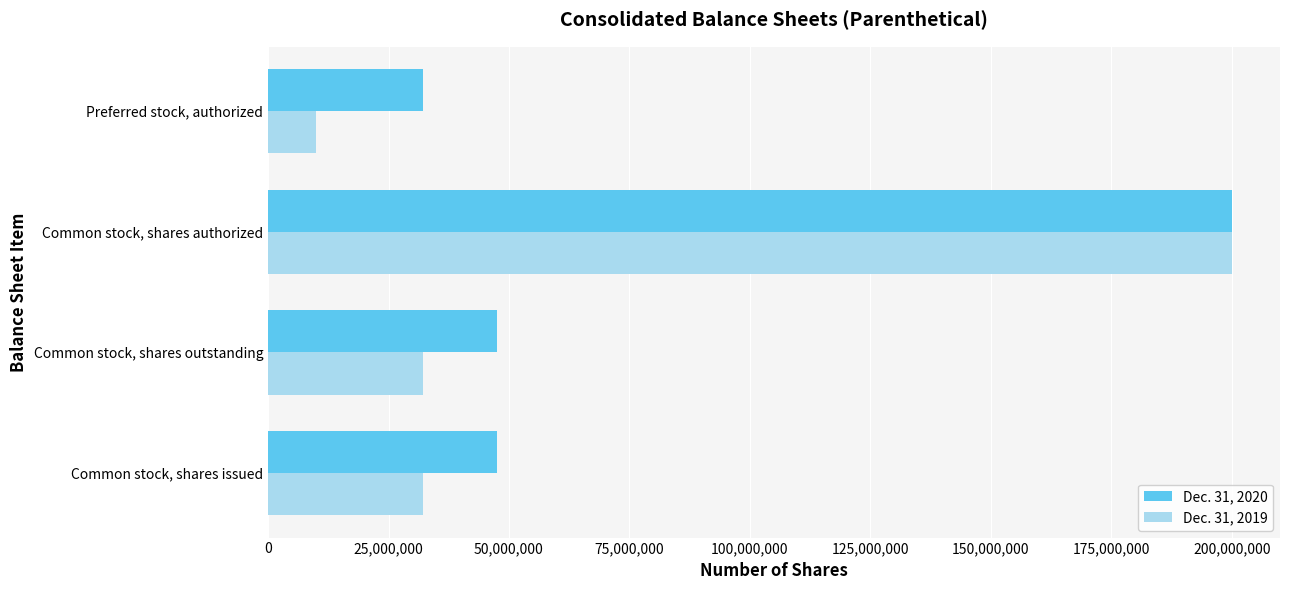

What value does the Dec. 31, 2020 series have at Common stock, shares authorized, to the nearest 50?

200000000